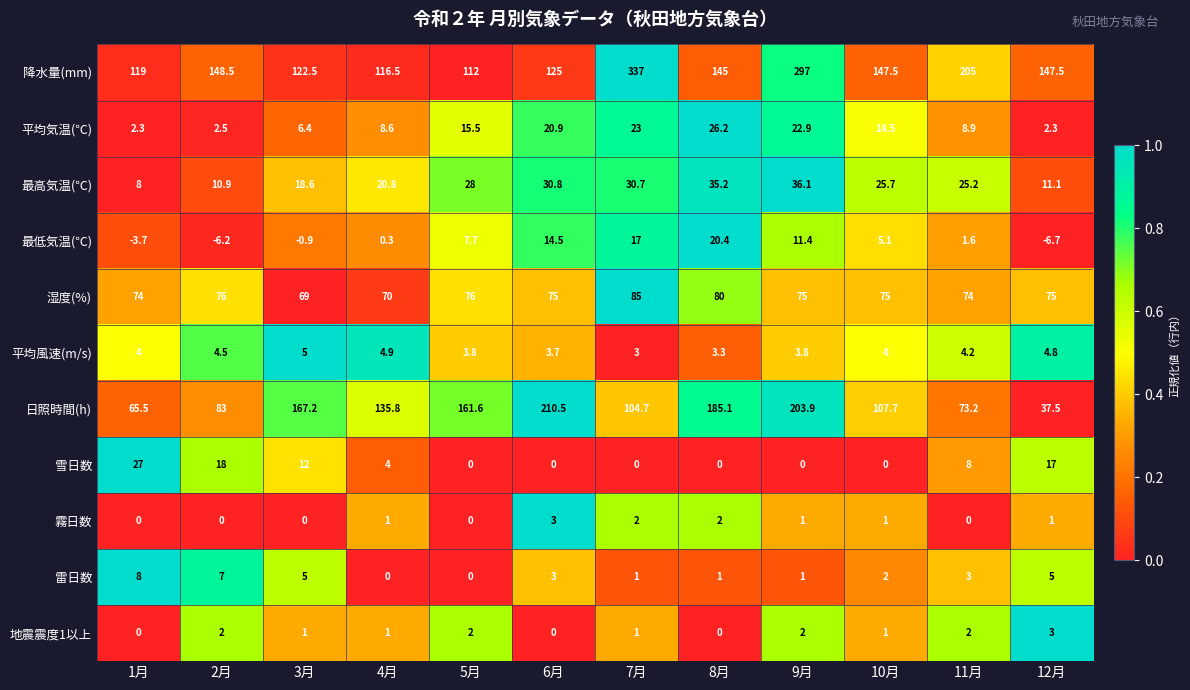

What is the minimum value shown in the chart?

-6.7